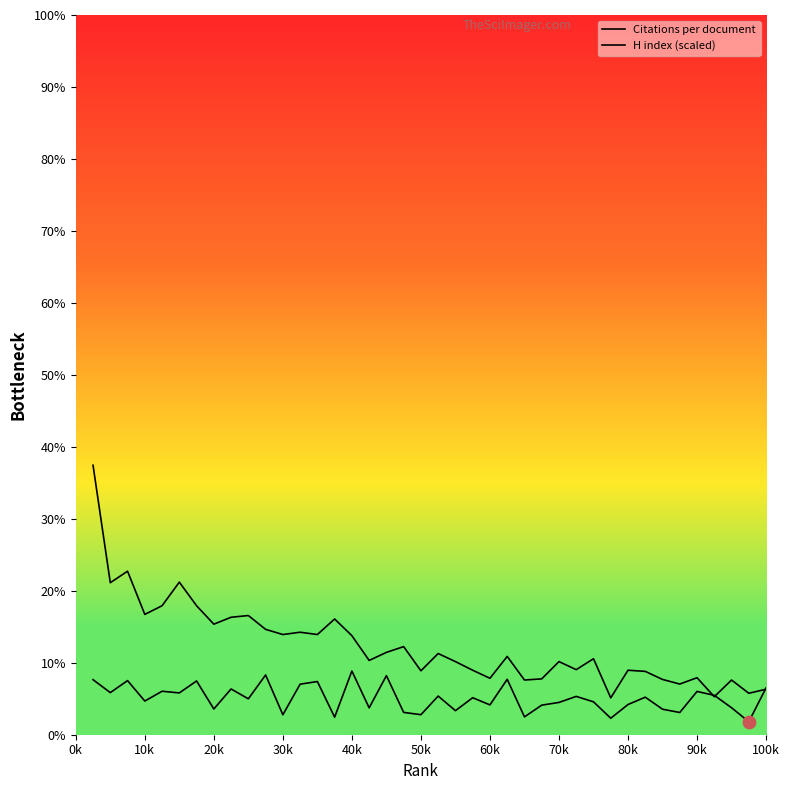

What are all the series names shown in the legend?

Citations per document, H index (scaled)